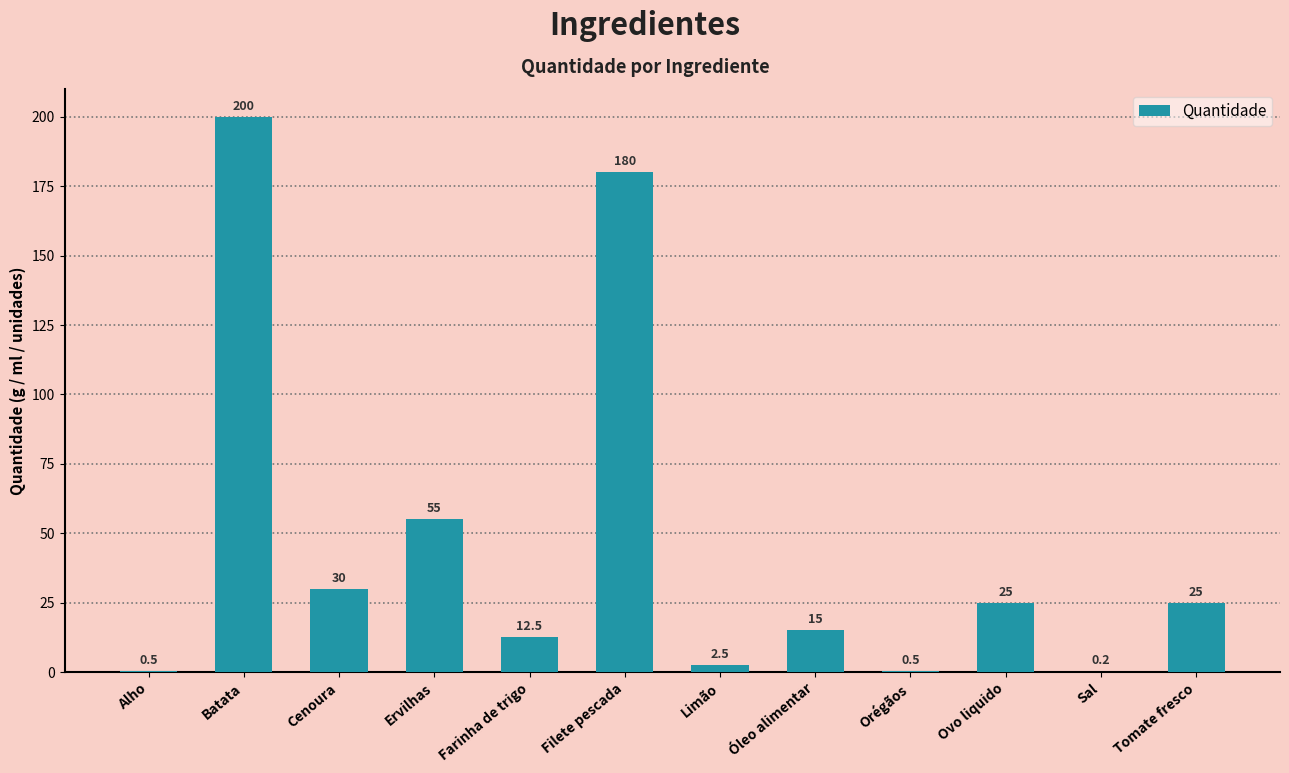

Reading left to right, list all the values displayed in this chart.

0.5	200.0	30.0	55.0	12.5	180.0	2.5	15.0	0.5	25.0	0.2	25.0